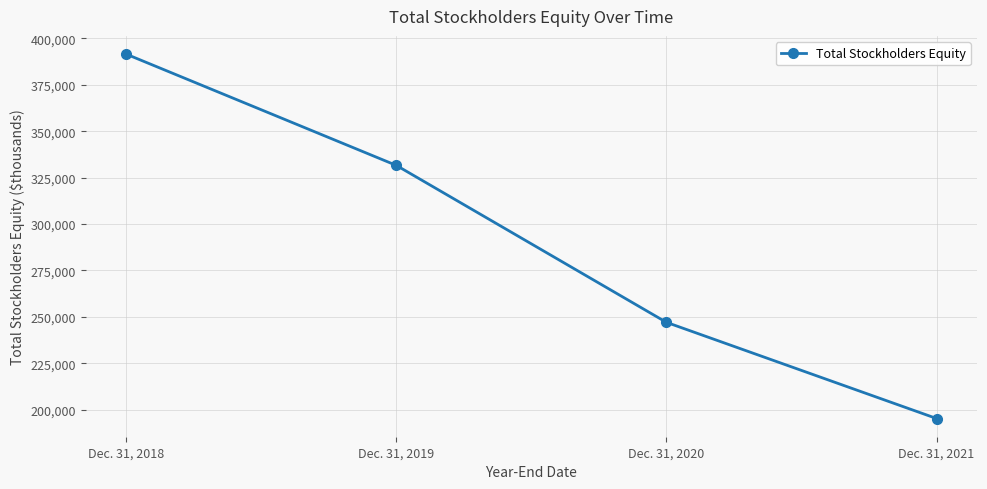

What is the average value?

291348